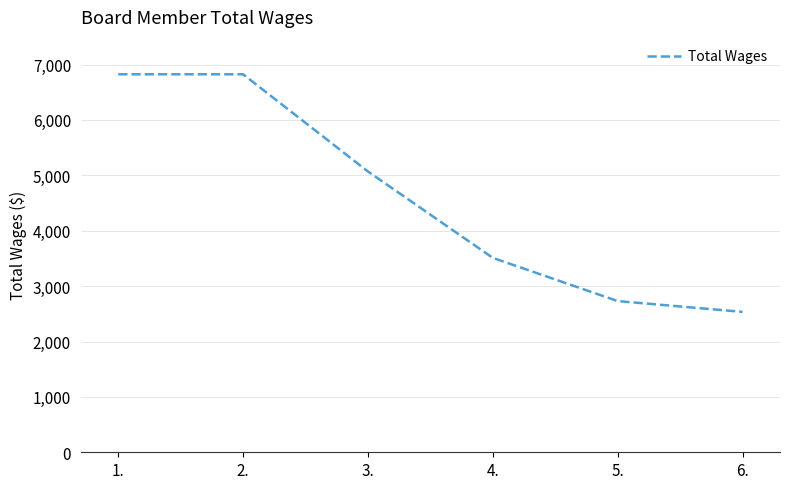

True or false: the data shows 6825 at 1..

True